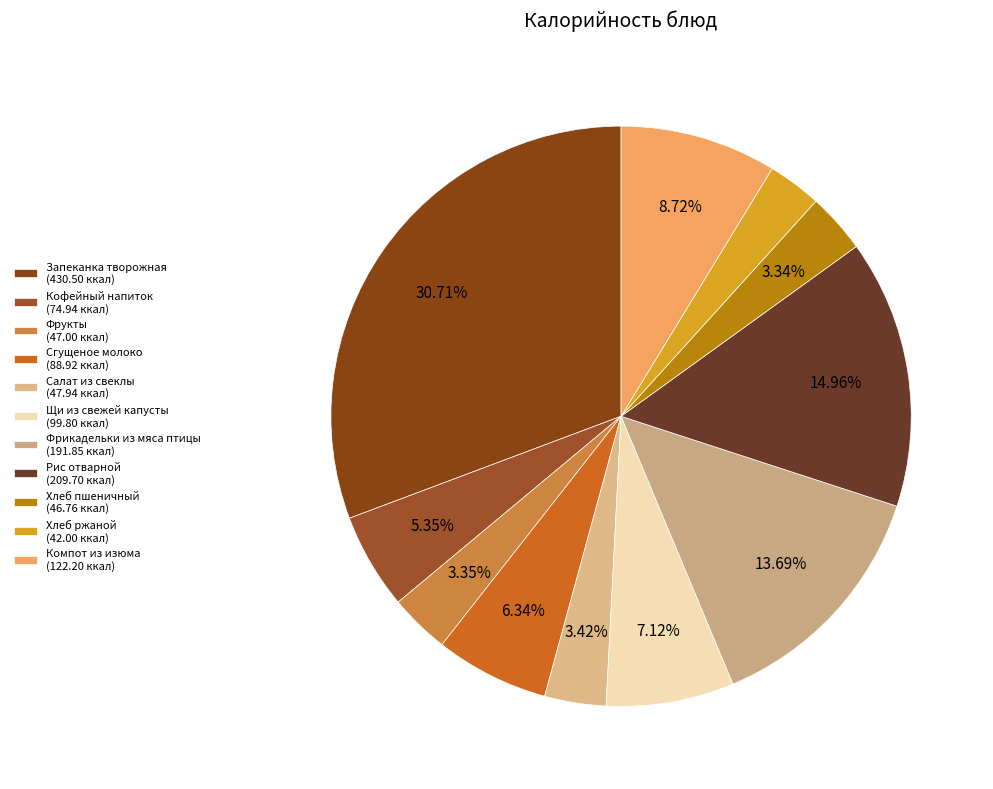

What percentage is the Запеканка творожная slice, to the nearest percent?

31%